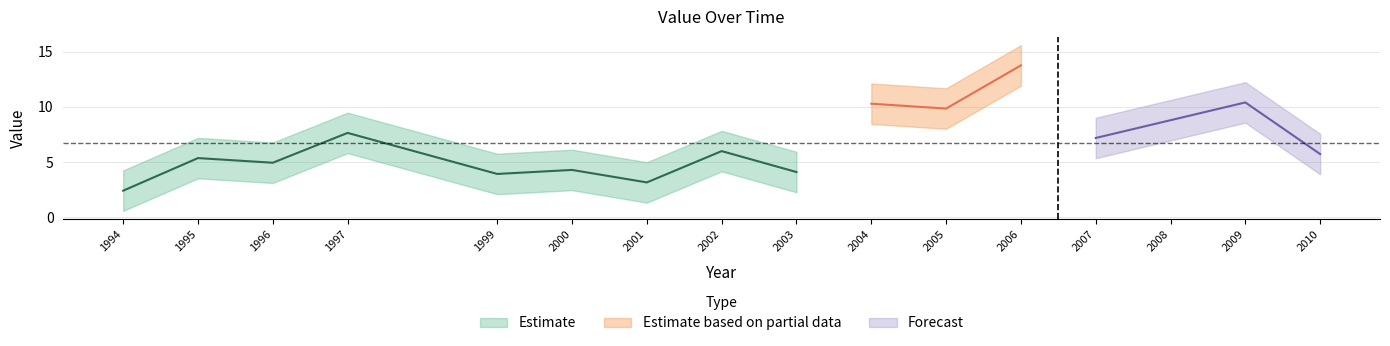

What is the sum of all values?

107.8